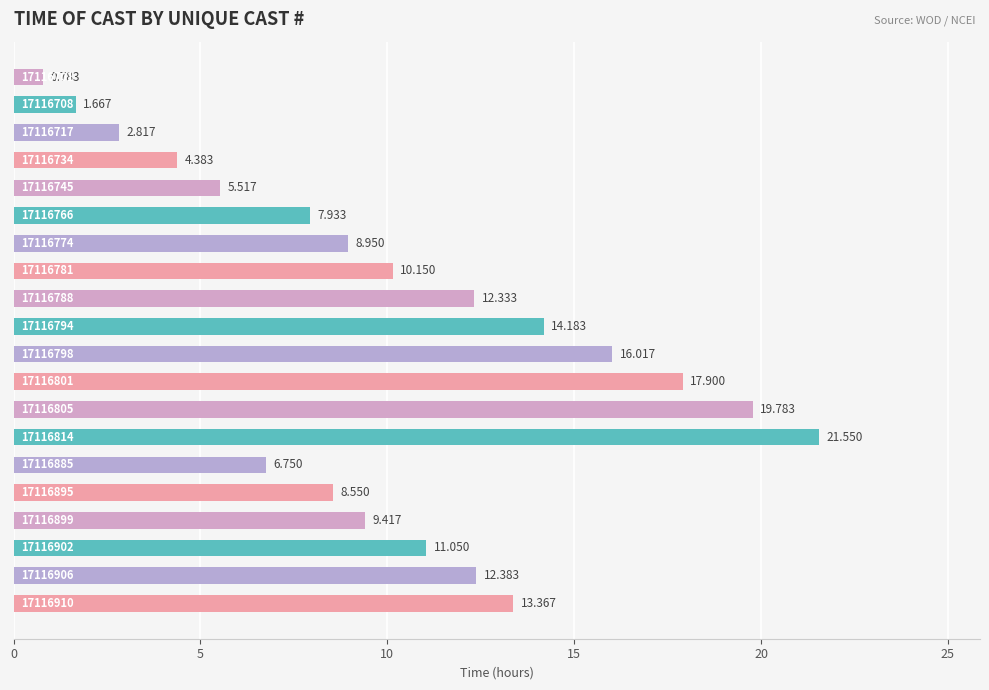

What is the sum of all values?

205.5